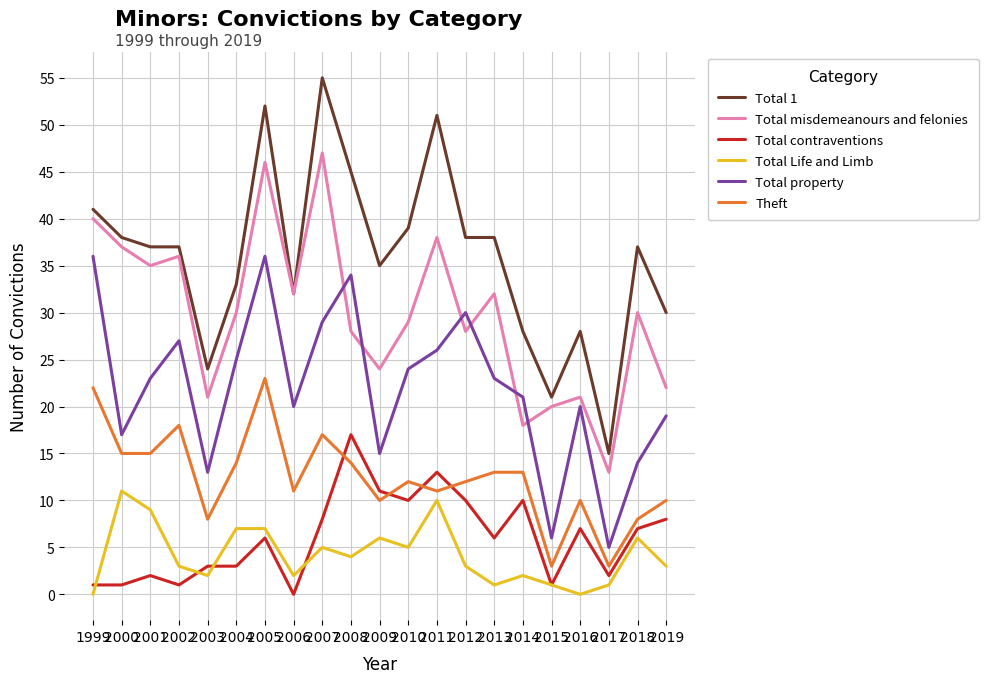

At which label does Total Life and Limb first exceed 3?

2000